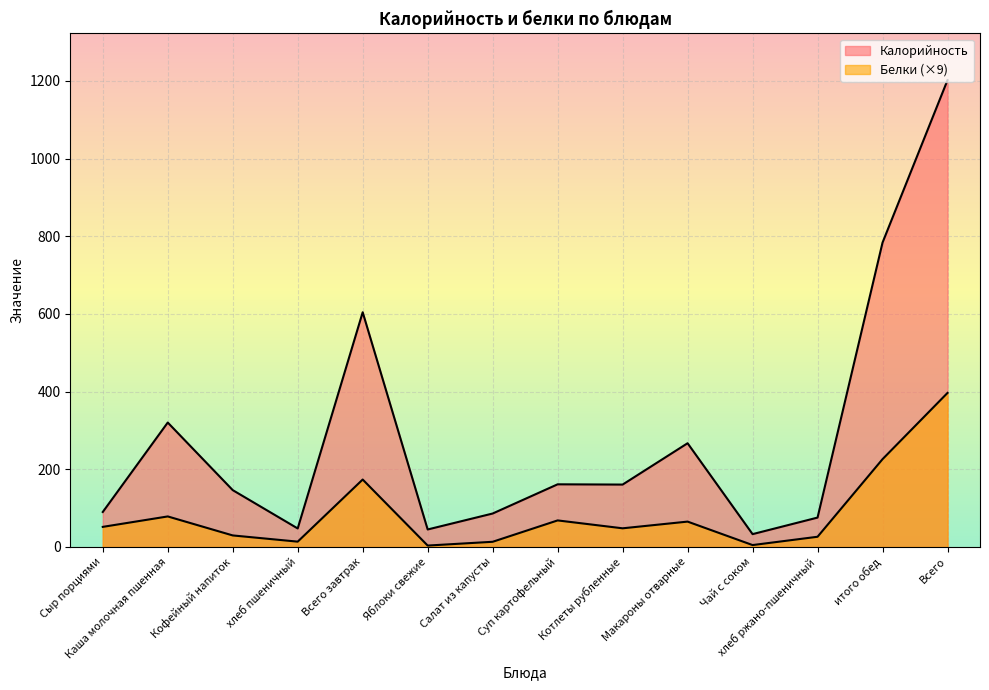

What is the value of the Белки point at the 10th from the left?

65.3